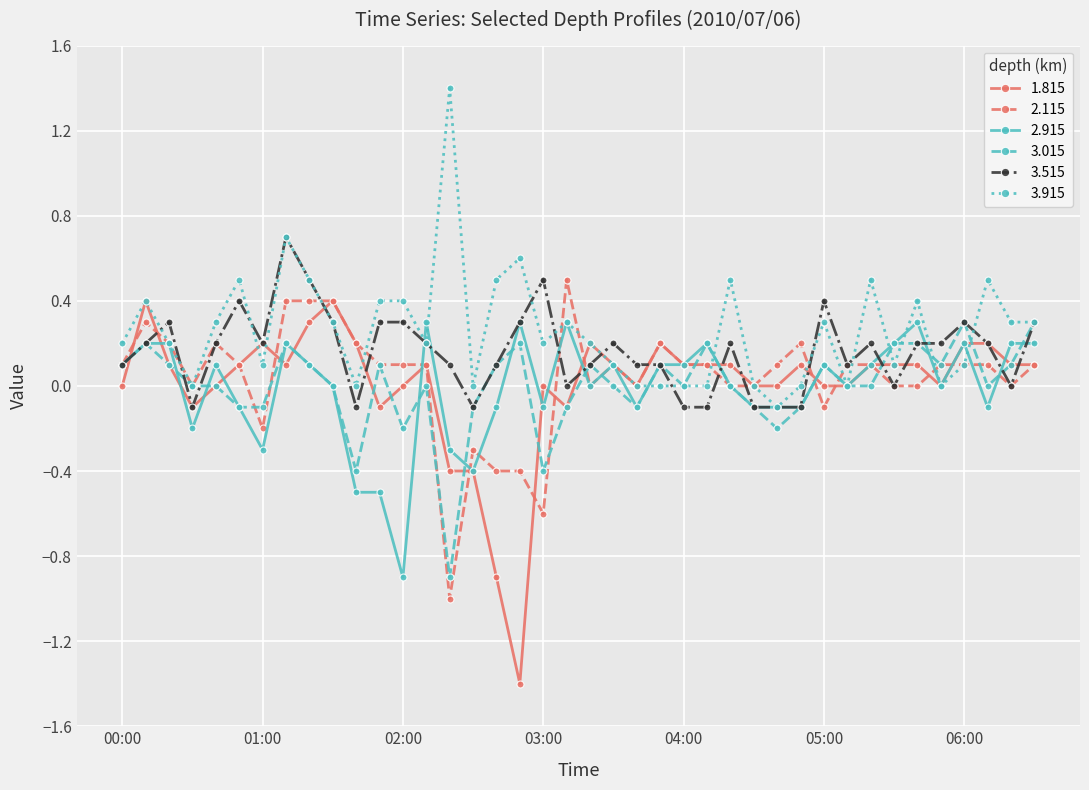

After their last crossing, which series has the higher values: 2.915 or 3.915?

3.915